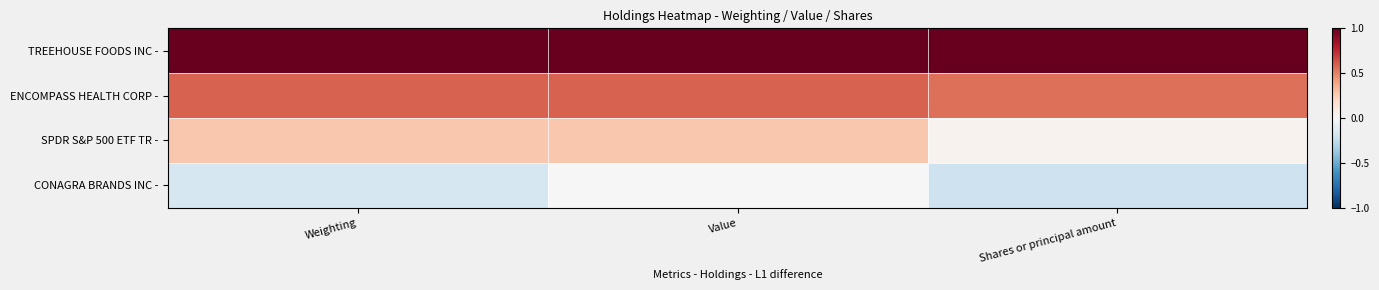

Rank the series by their maximum value, from highest to lowest.

TREEHOUSE FOODS INC -, ENCOMPASS HEALTH CORP -, SPDR S&P 500 ETF TR -, CONAGRA BRANDS INC -